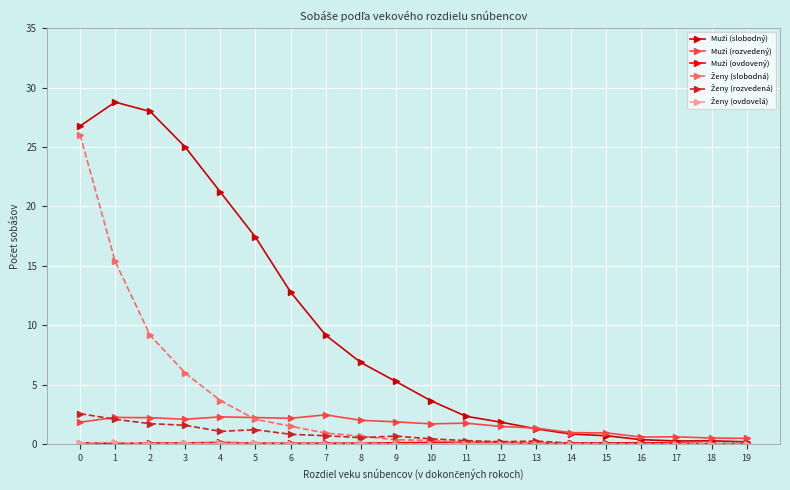

What is the maximum value shown in the chart?

28.8